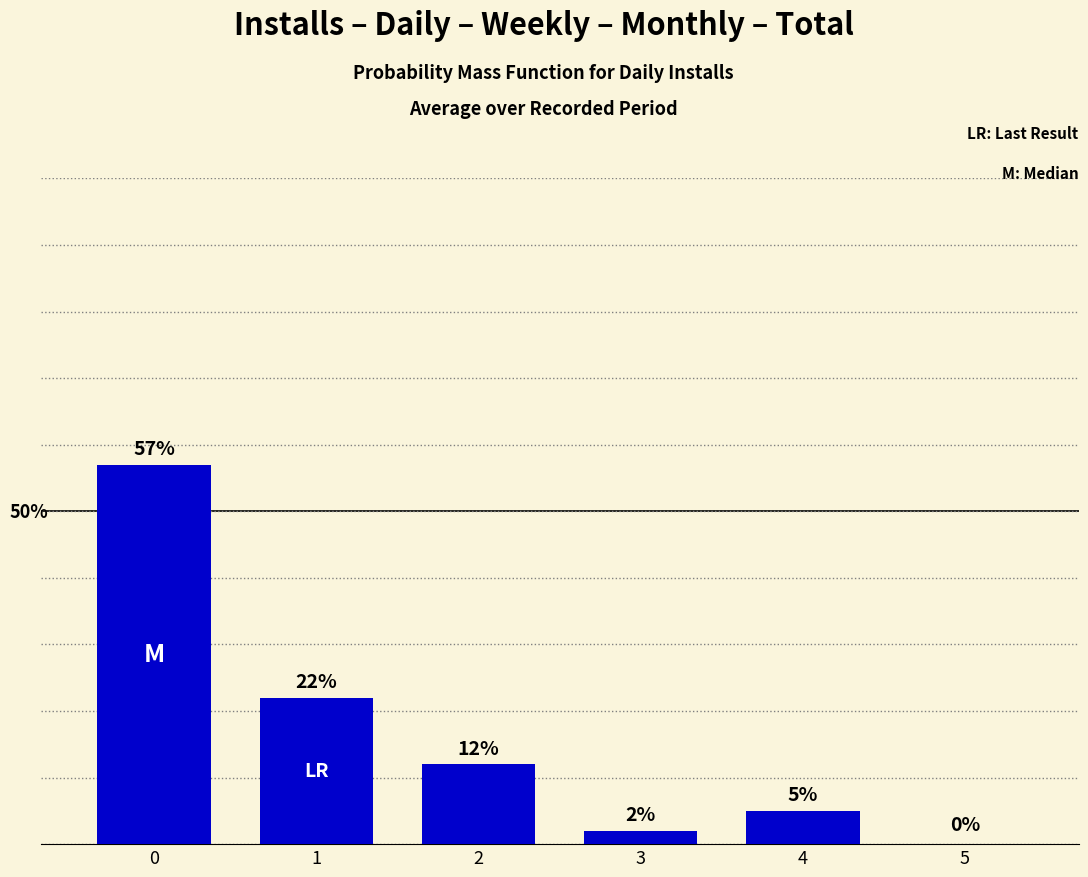

Rank the categories by value from lowest to highest.

5, 3, 4, 2, 1, 0